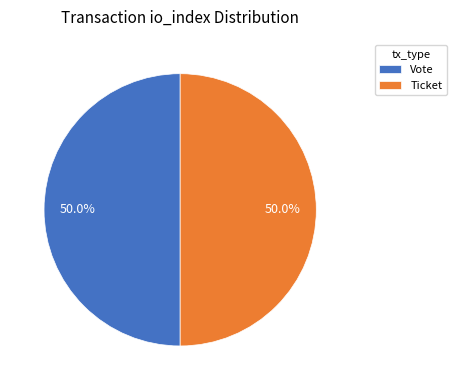

Count the number of slices in the pie.

2